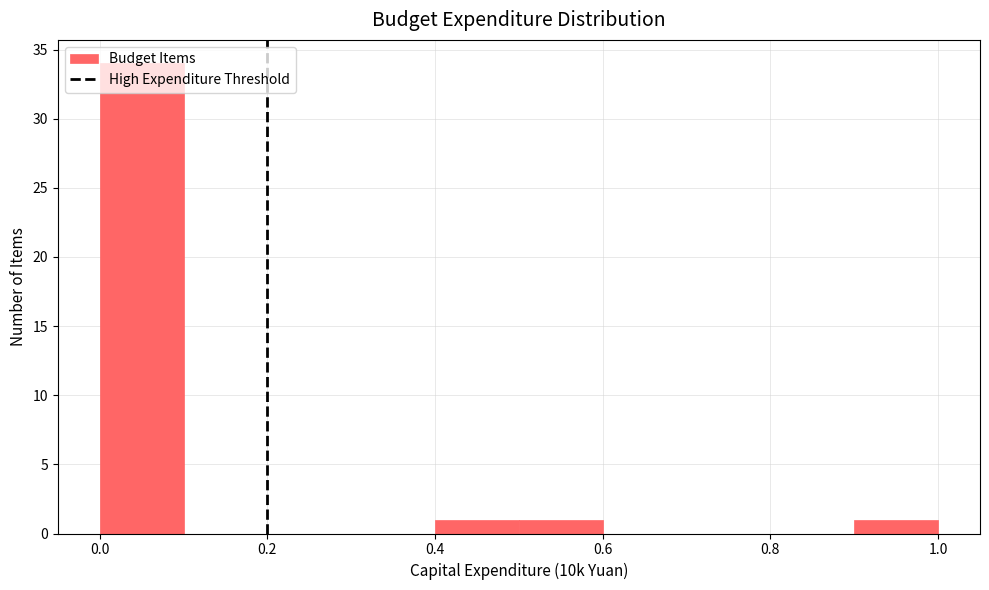

Over which range of the x-axis is the bar tallest?

0.0 to 0.1